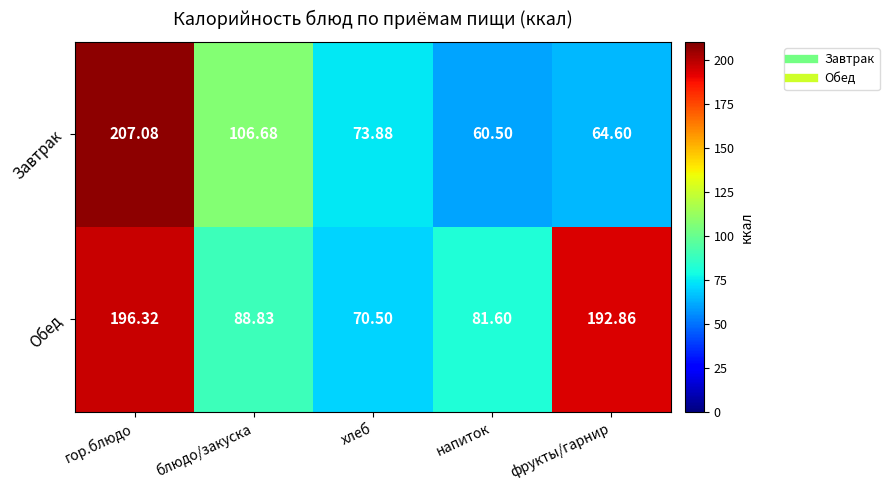

What is the minimum value shown in the chart?

60.5